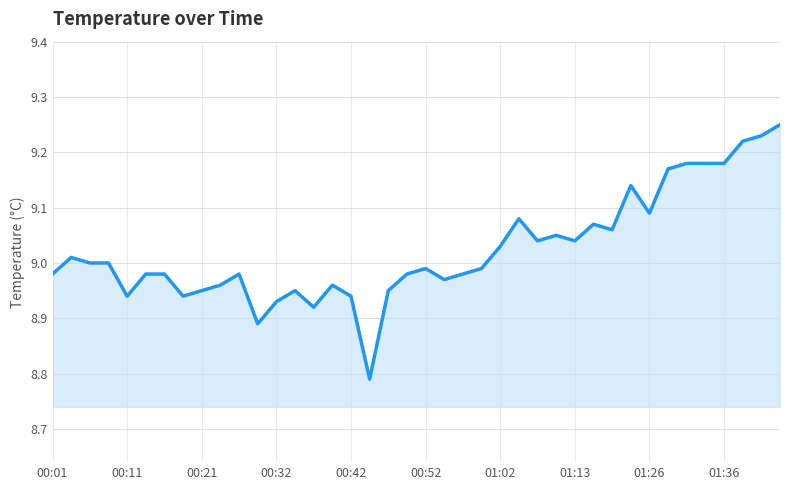

What is the difference between the maximum and minimum values?

0.5